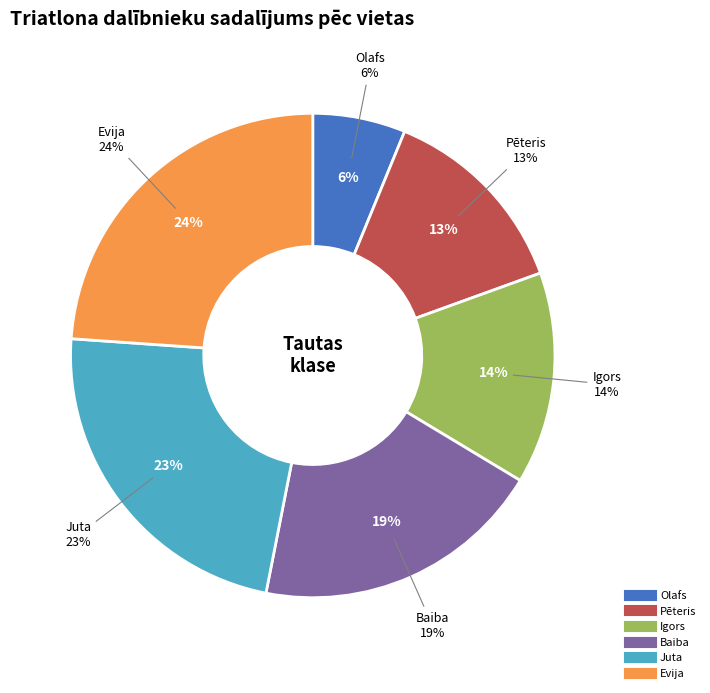

What is the smallest slice in the pie chart?

Olafs